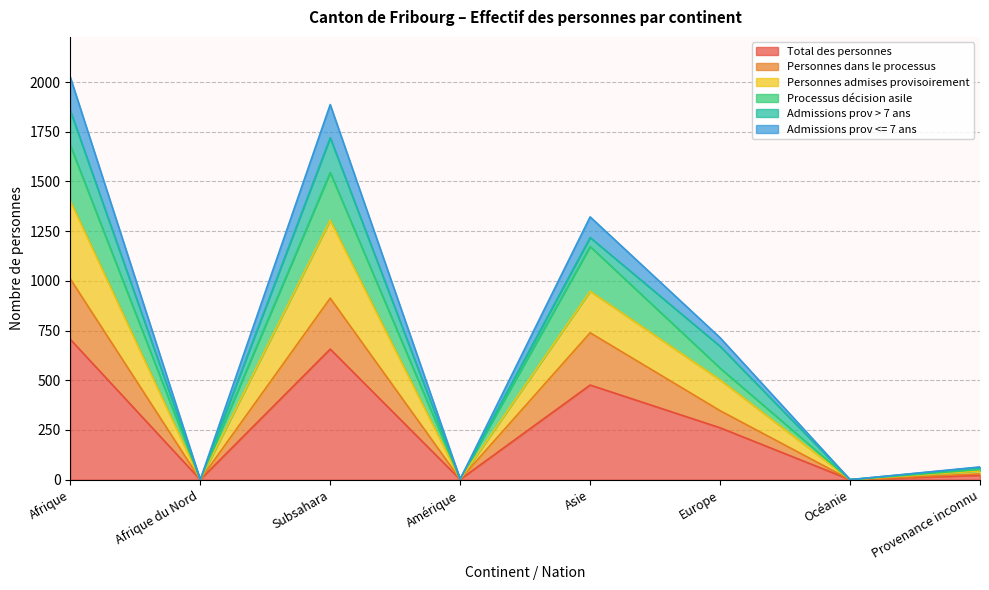

What is the maximum value for Total des personnes?

706